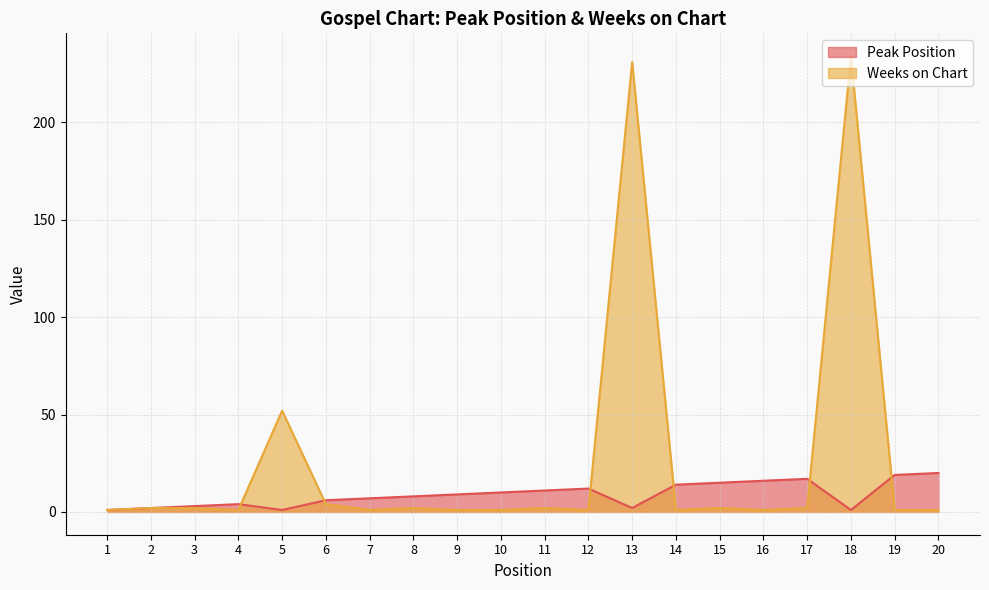

What is the spread (max minus min) of values at 14?

13